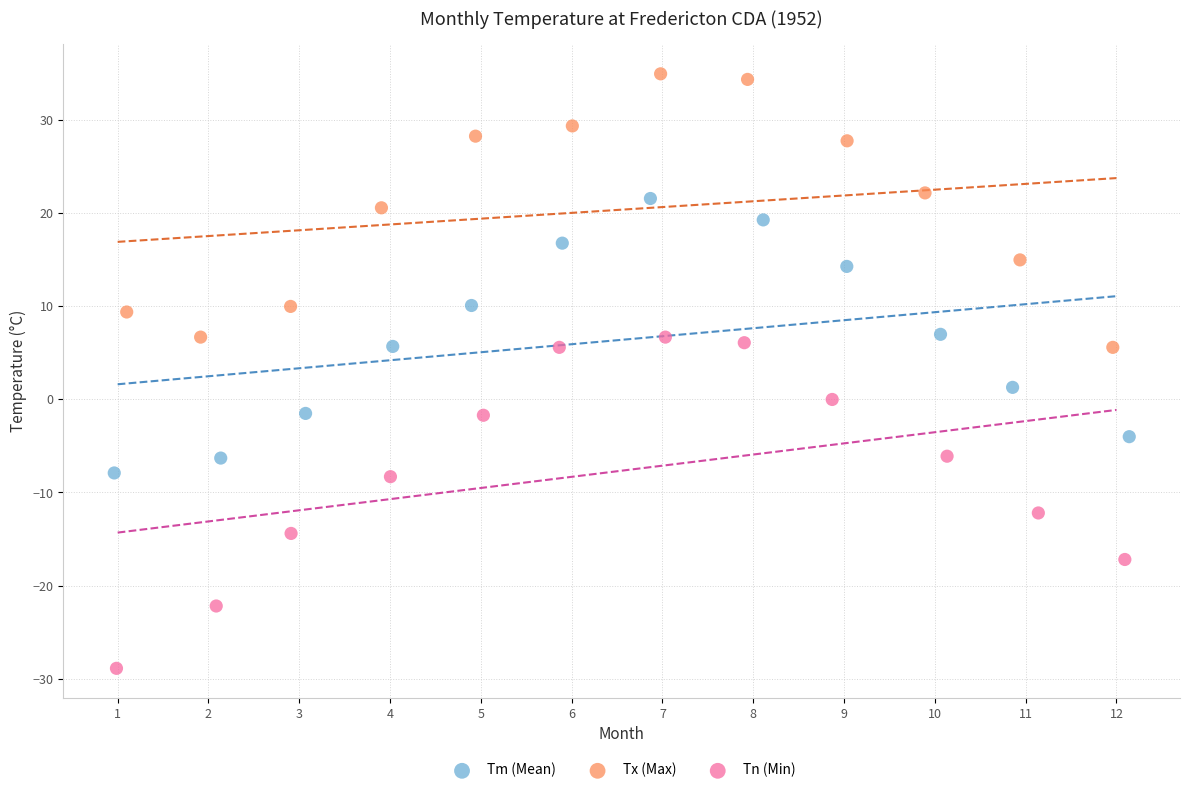

Which series has the widest spread of Y values?

Tn (Min)